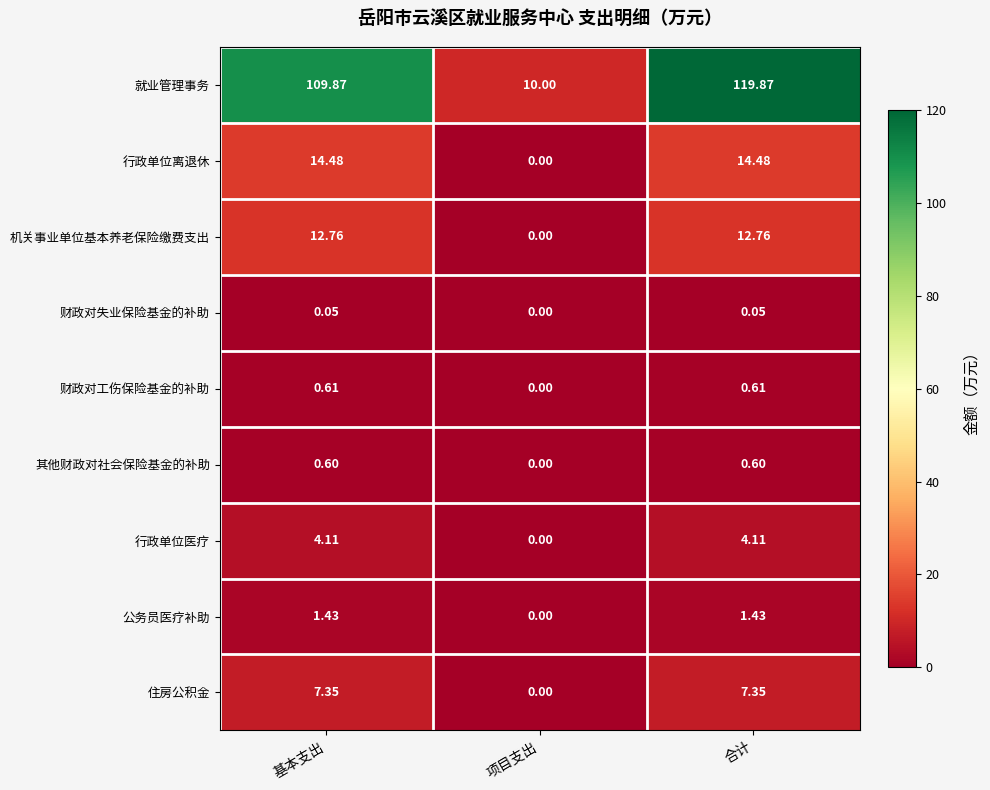

What is the total value across all series at 基本支出?

151.3